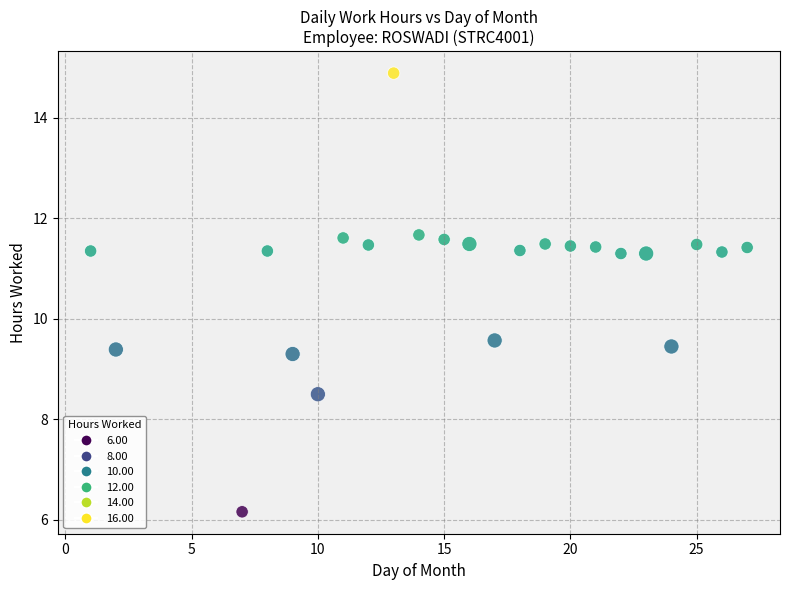

What Y value in the scatter plot is closest to 10?

9.6